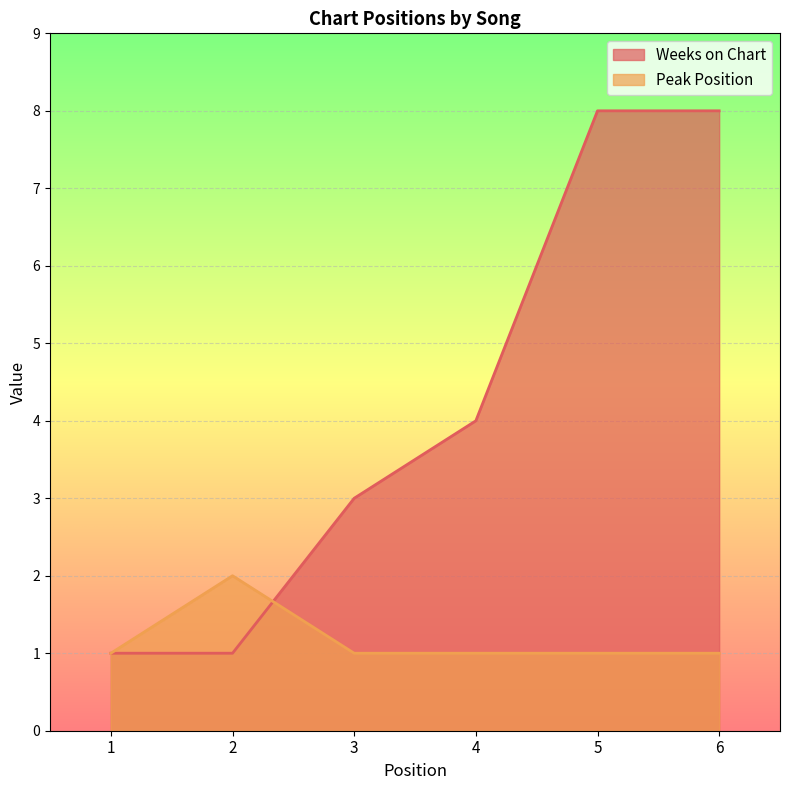

How many data points in Weeks on Chart are above 4?

2